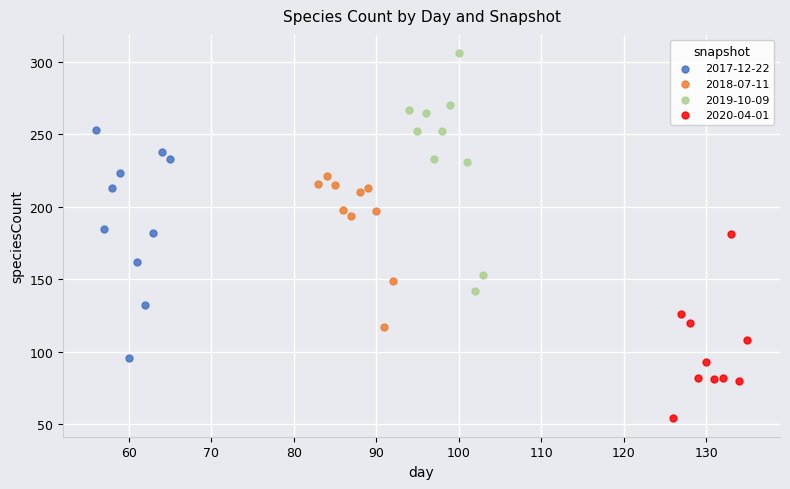

Which series reaches the minimum Y coordinate?

2020-04-01